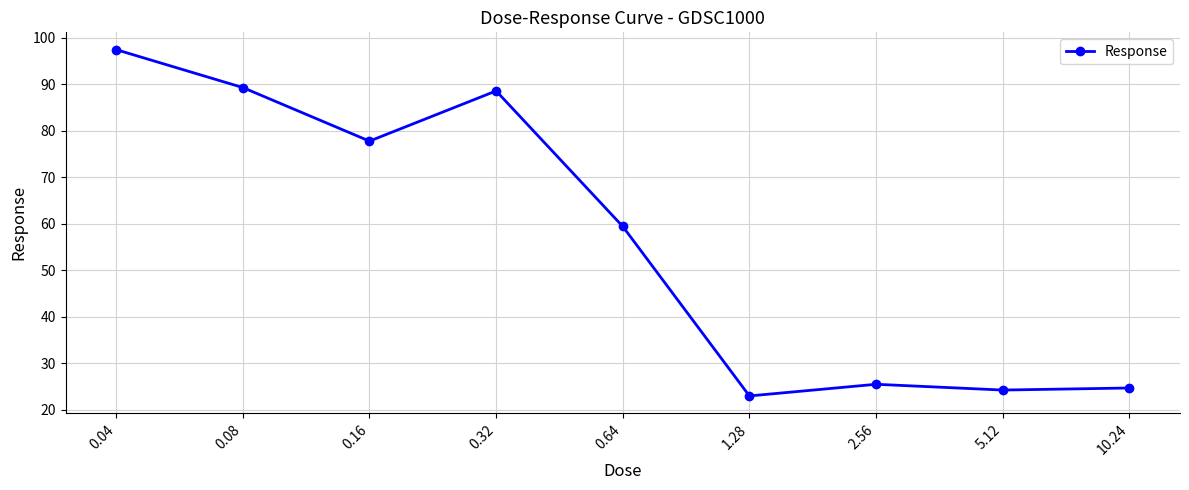

At which category does the data reach its first local peak?

0.32